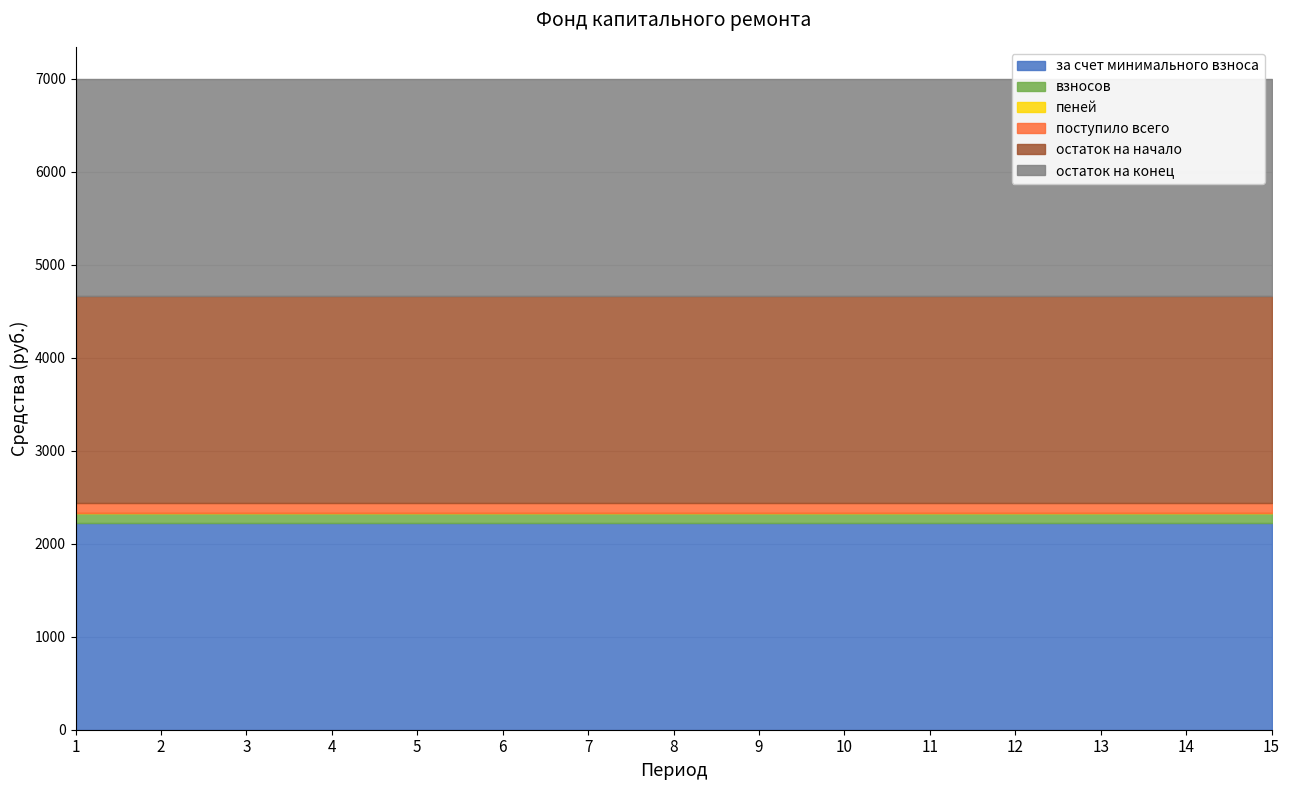

What is the sum of all поступило всего values?

1587.5